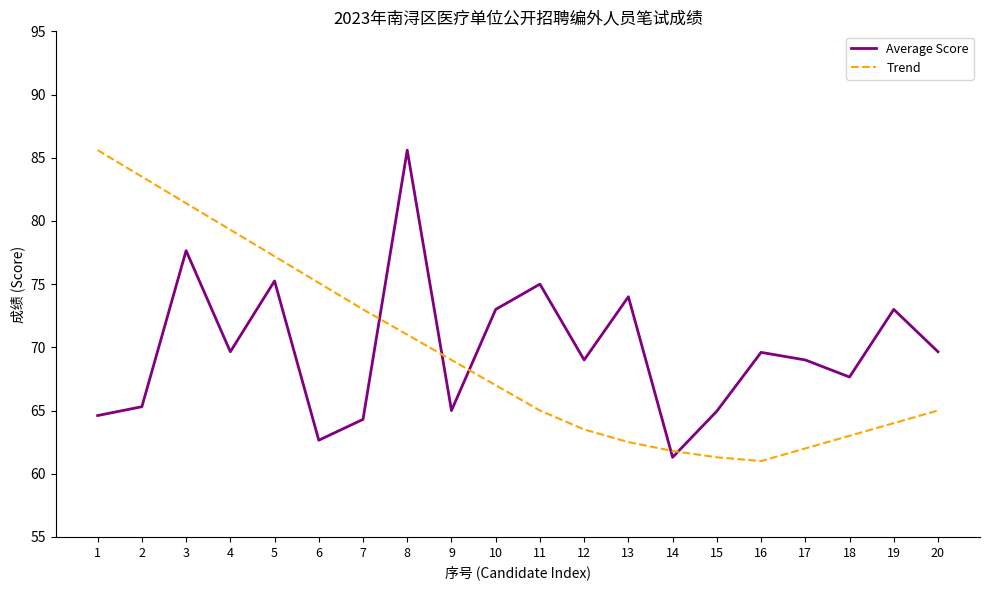

True or false: Average Score and Trend cross at least once.

True